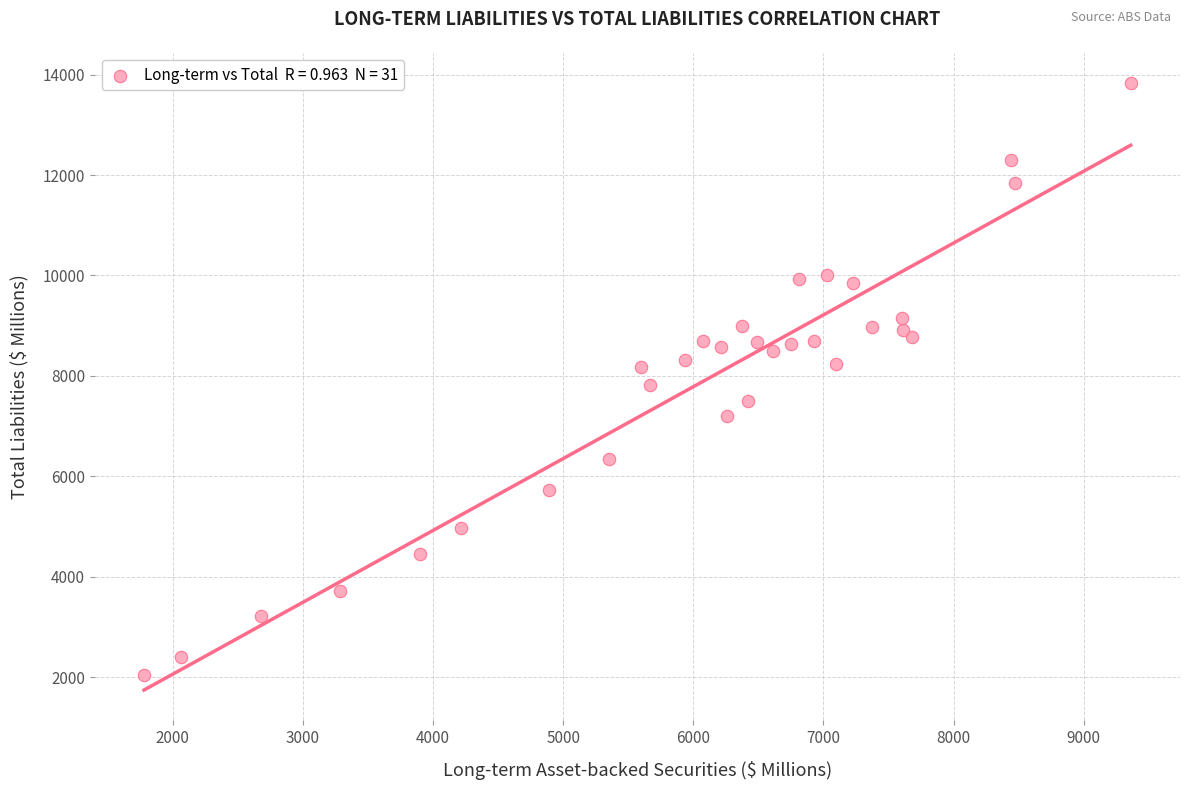

What is the range of X values (max minus min)?

7580